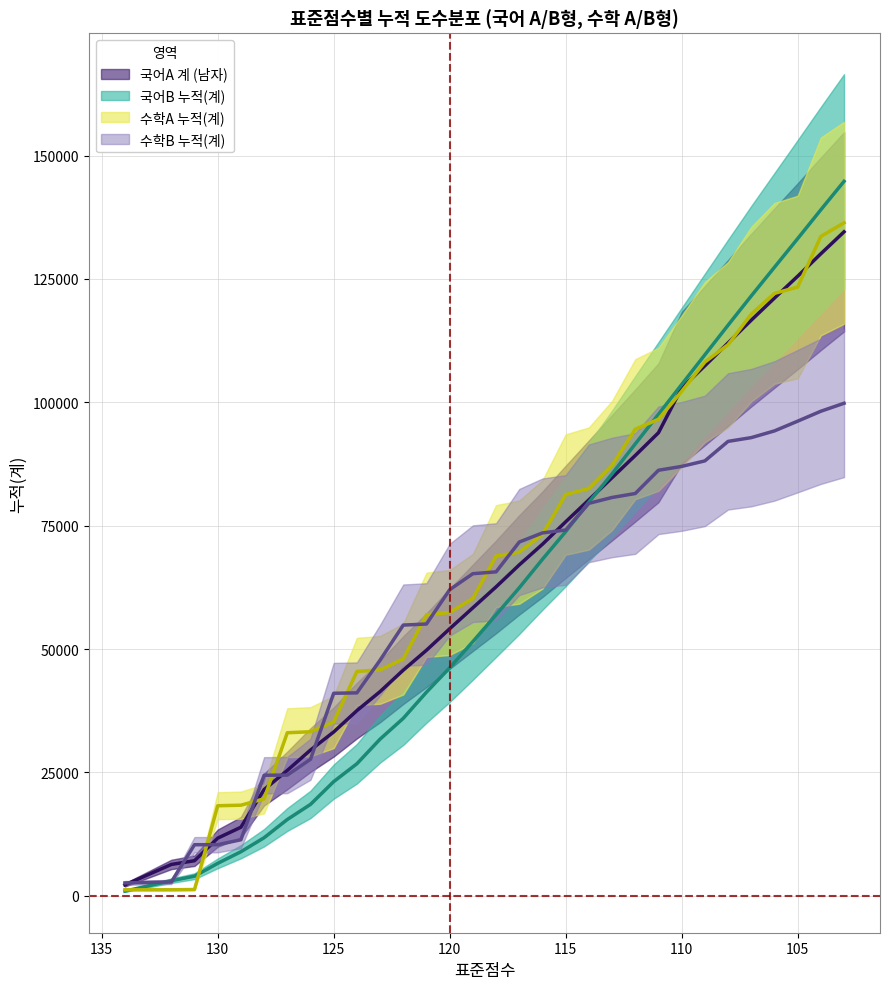

What is the difference between the maximum and second lowest values in the 국어B 누적(계) series?

141740